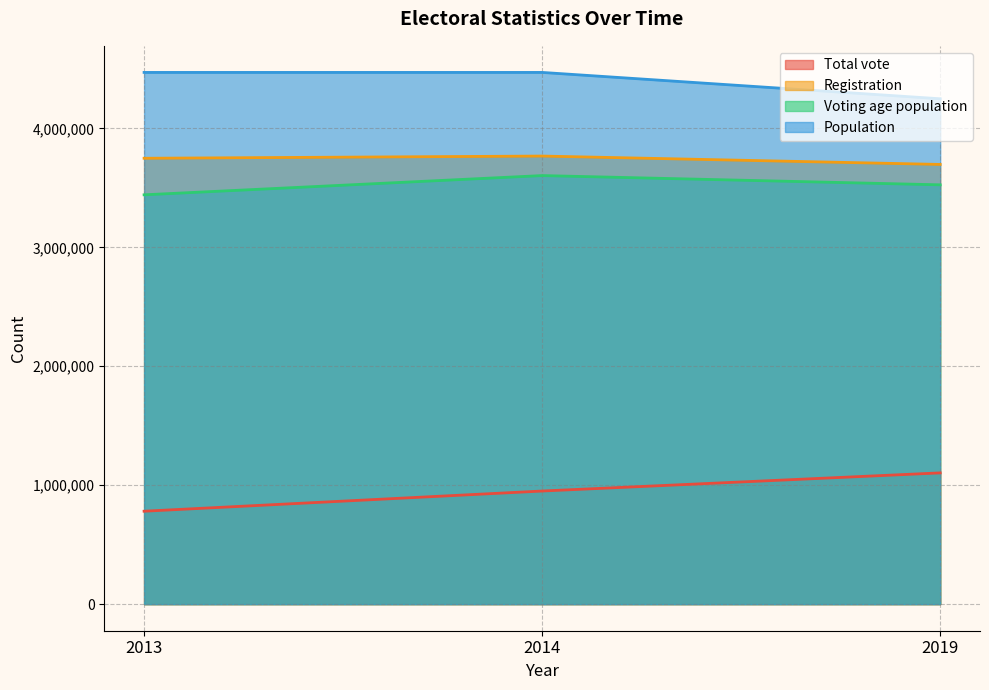

At which label does Registration reach its peak?

2014